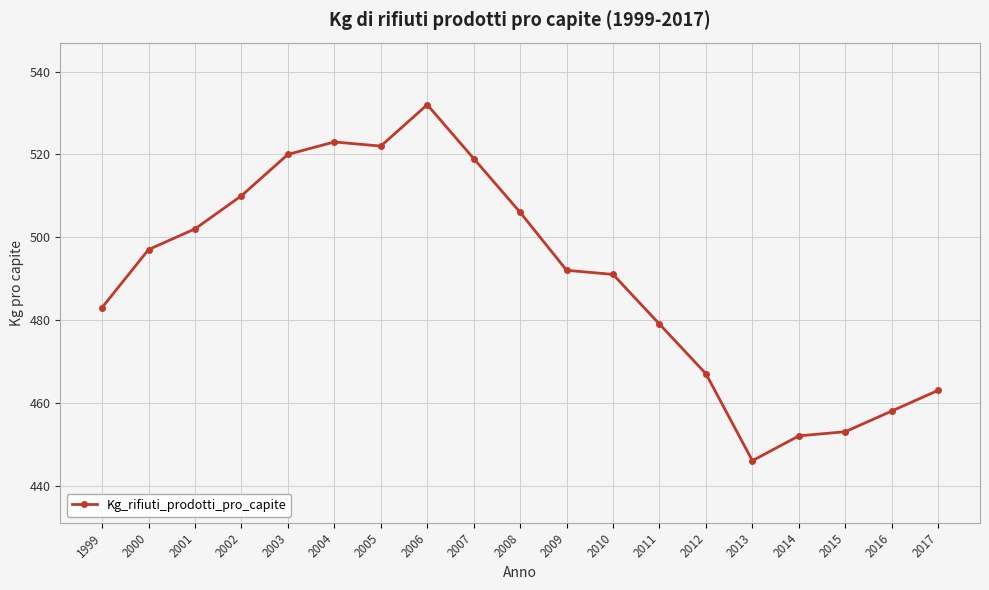

Does the chart display data point markers on the line(s)?

Yes